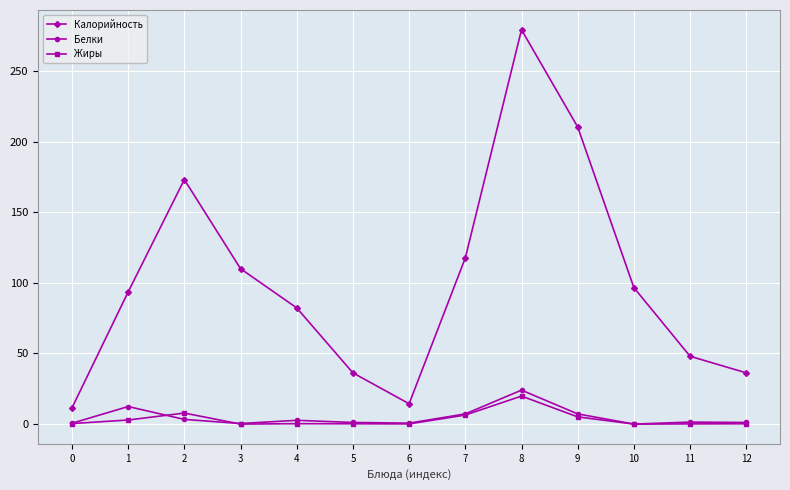

True or false: Белки and Калорийность cross at least once.

False